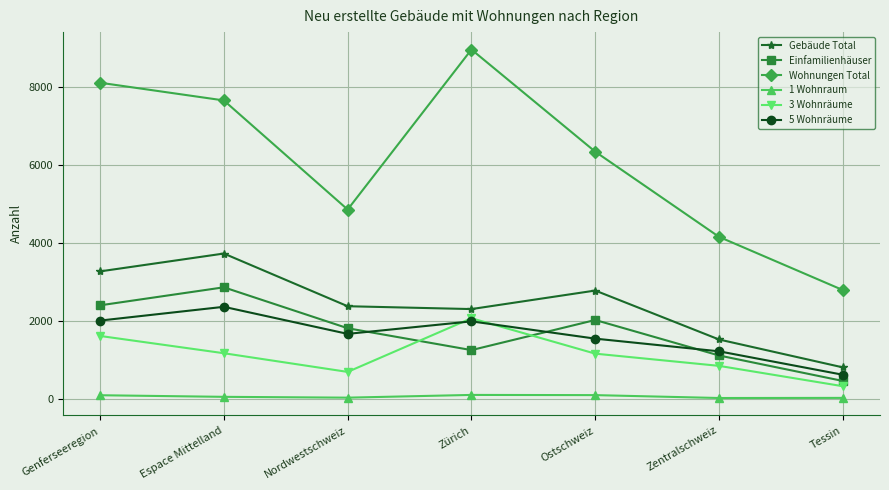

What is the greatest value displayed?

8966